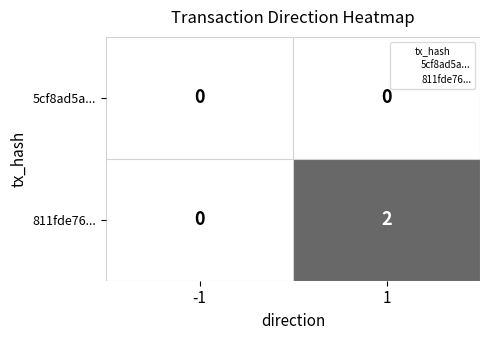

Which series has the largest range (max minus min)?

811fde76...